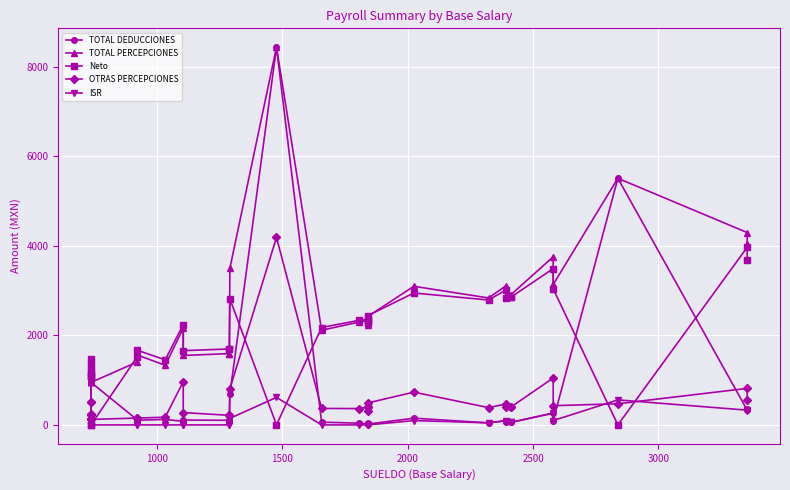

What is the difference between the second highest and minimum values in the TOTAL PERCEPCIONES series?

4562.2